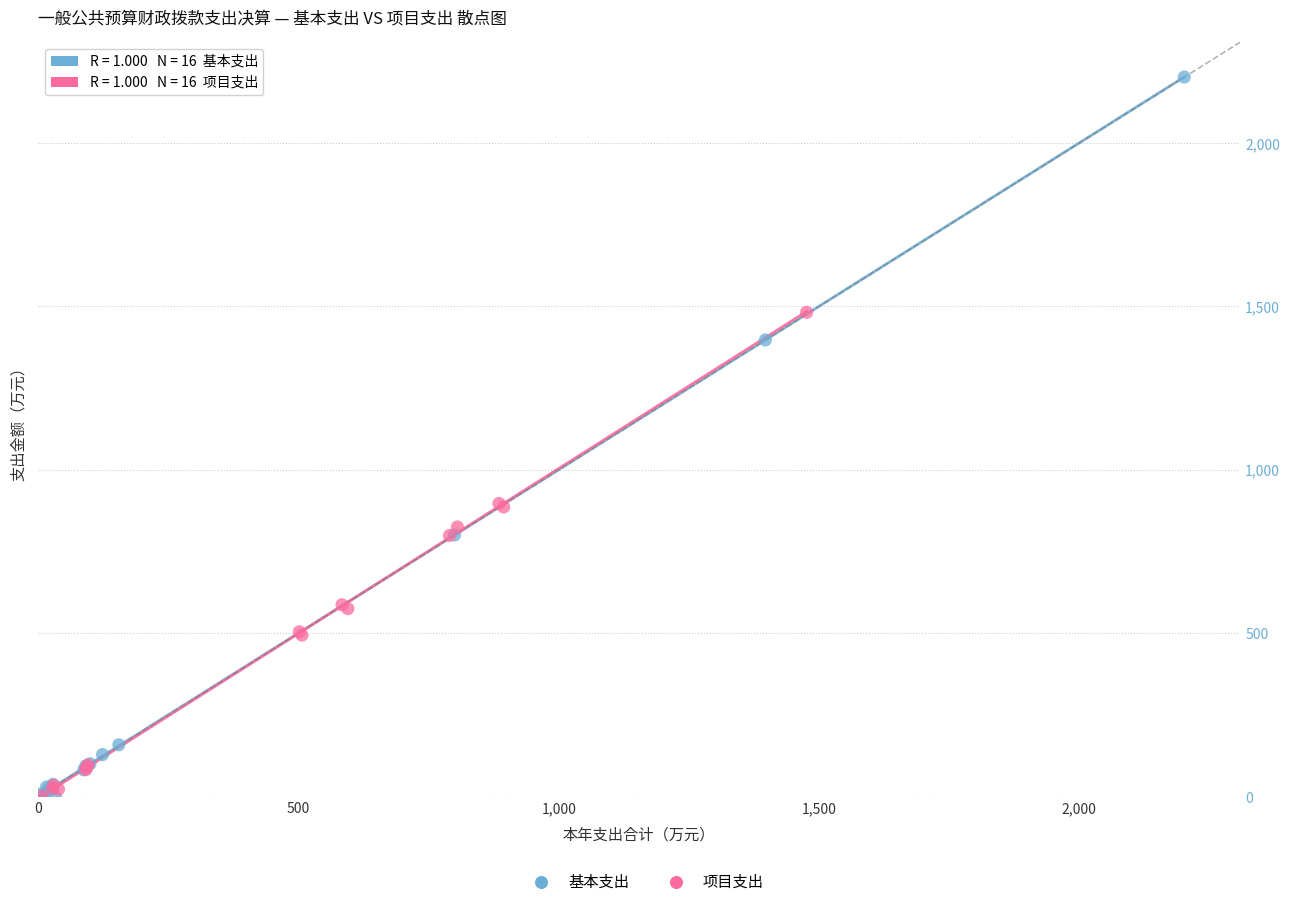

Which series reaches the maximum Y coordinate?

基本支出